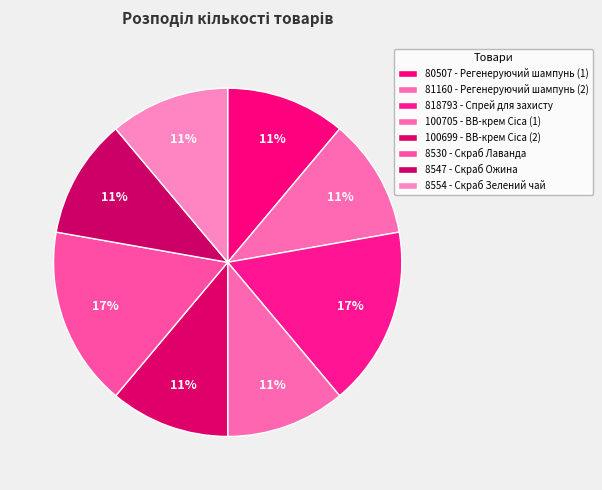

Count the number of slices in the pie.

8